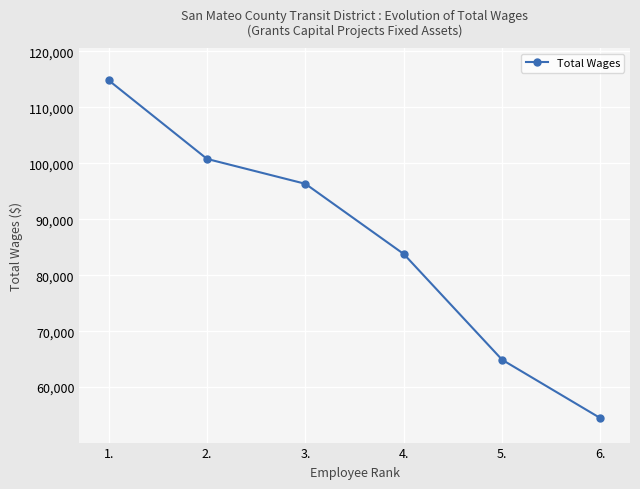

List the labels in order of value, largest first.

1., 2., 3., 4., 5., 6.